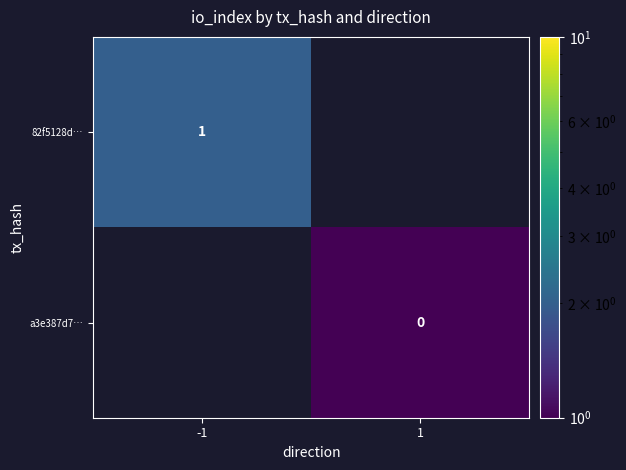

The 82f5128d… series shows 2 at -1. True or false?

False